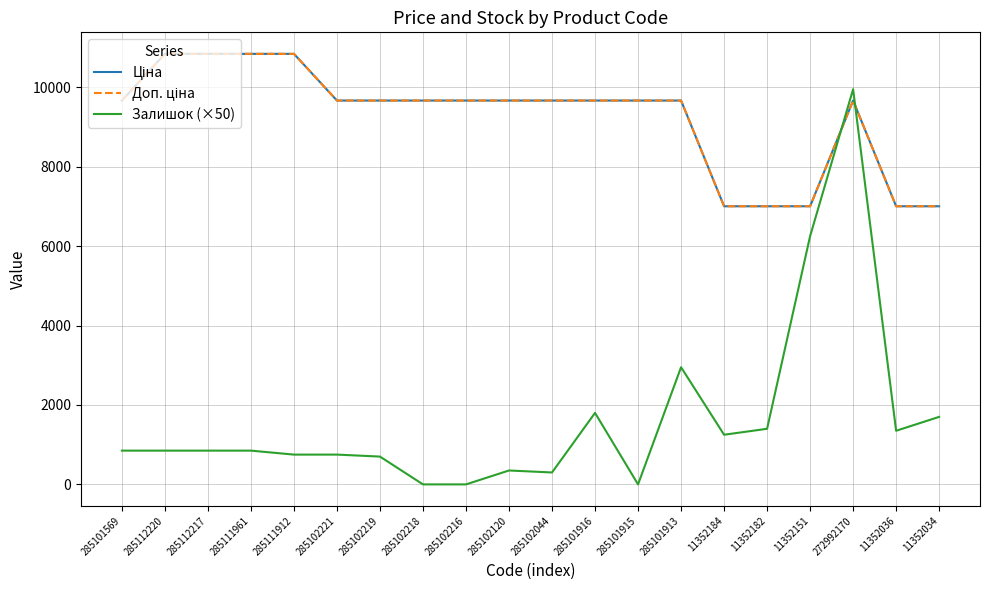

What is the difference between the maximum and minimum values in the Залишок (×50) series?

9950.0